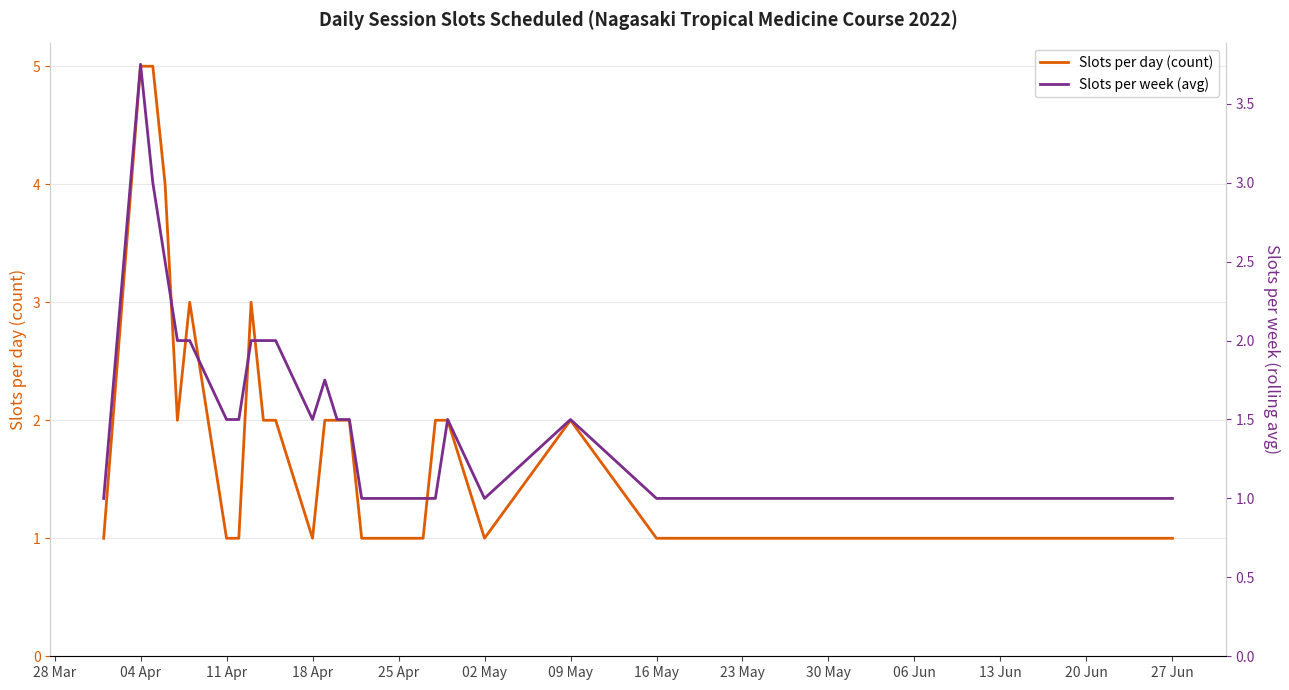

True or false: Slots per day (count) has more than 2 interior local peaks.

True